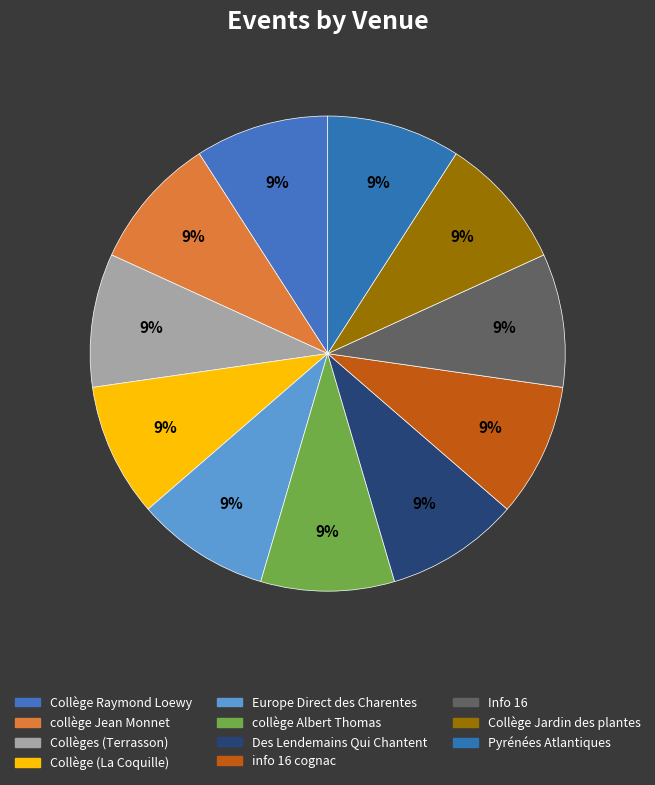

Rank the categories by value from lowest to highest.

Des Lendemains Qui Chantent, Info 16, collège Albert Thomas, Collège (La Coquille), Collège Raymond Loewy, Europe Direct des Charentes, collège Jean Monnet, Pyrénées Atlantiques, Collège Jardin des plantes, info 16 cognac, Collèges (Terrasson)